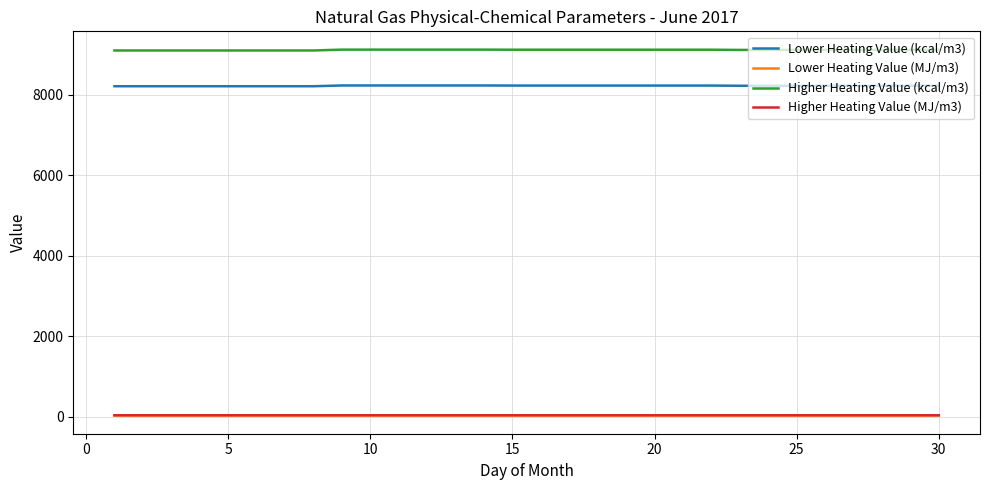

What is the maximum value for Higher Heating Value (kcal/m3)?

9126.3